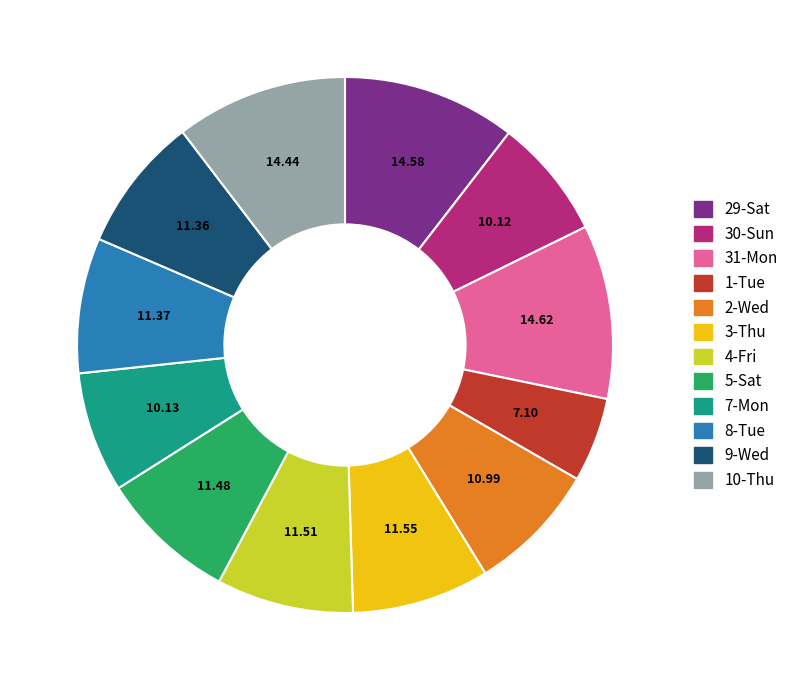

What is the ratio of the value at 29-Sat to the value at 10-Thu?

1.0